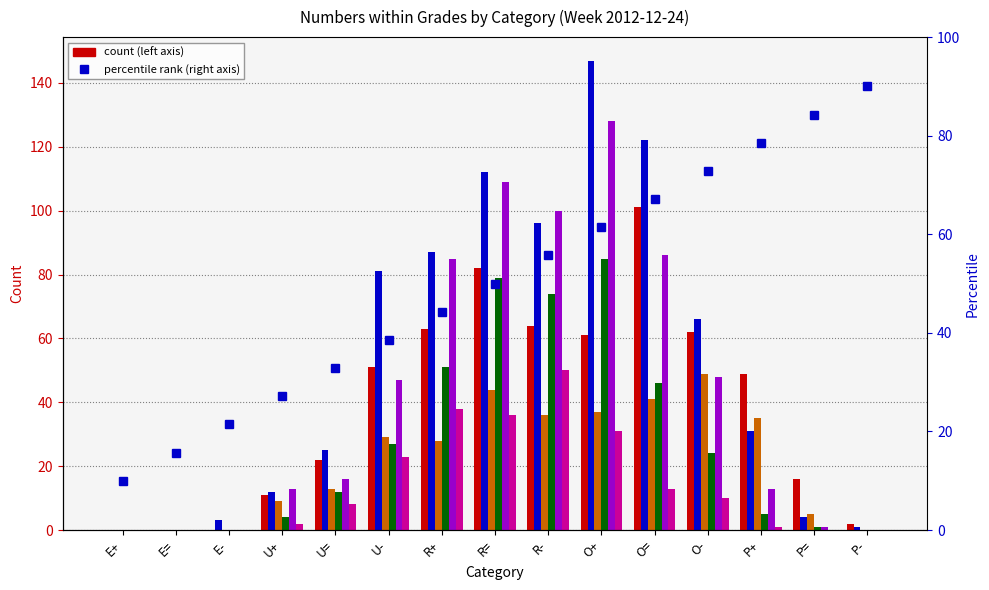

What is the difference between the percentile rank values at R= and O+?

11.4